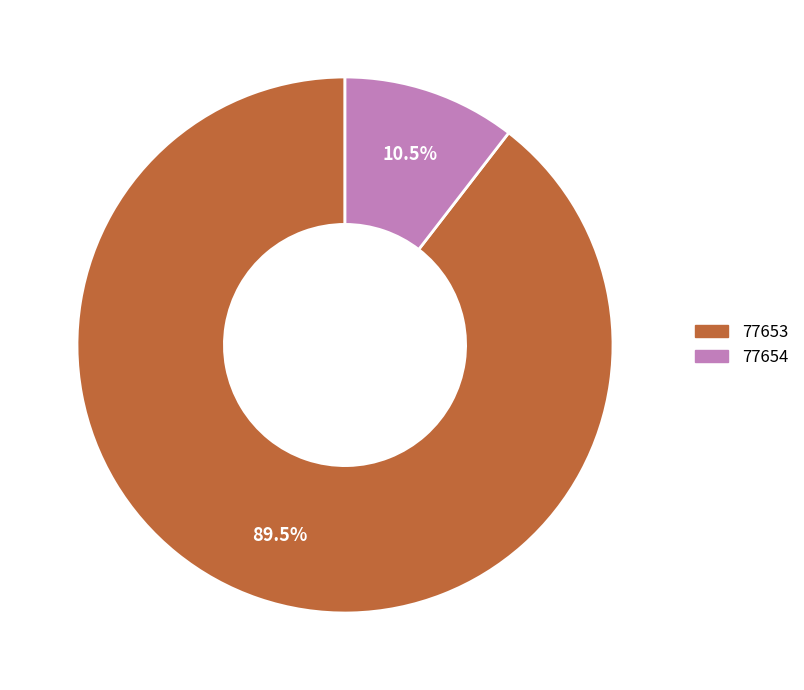

Which category has the biggest portion of the pie?

77653